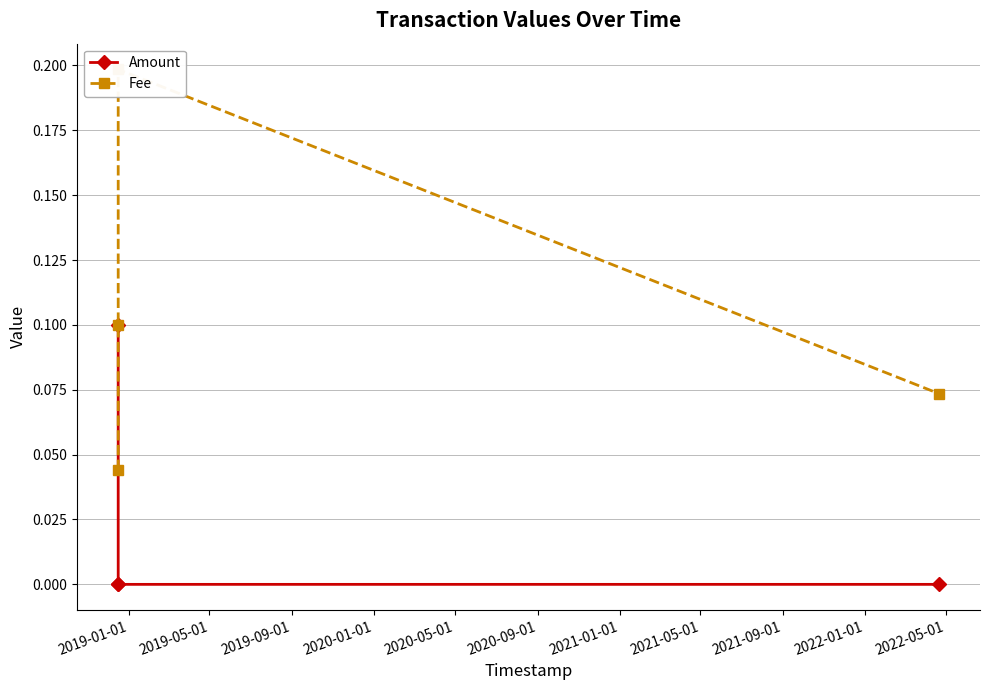

Does the chart have visible grid lines?

Yes